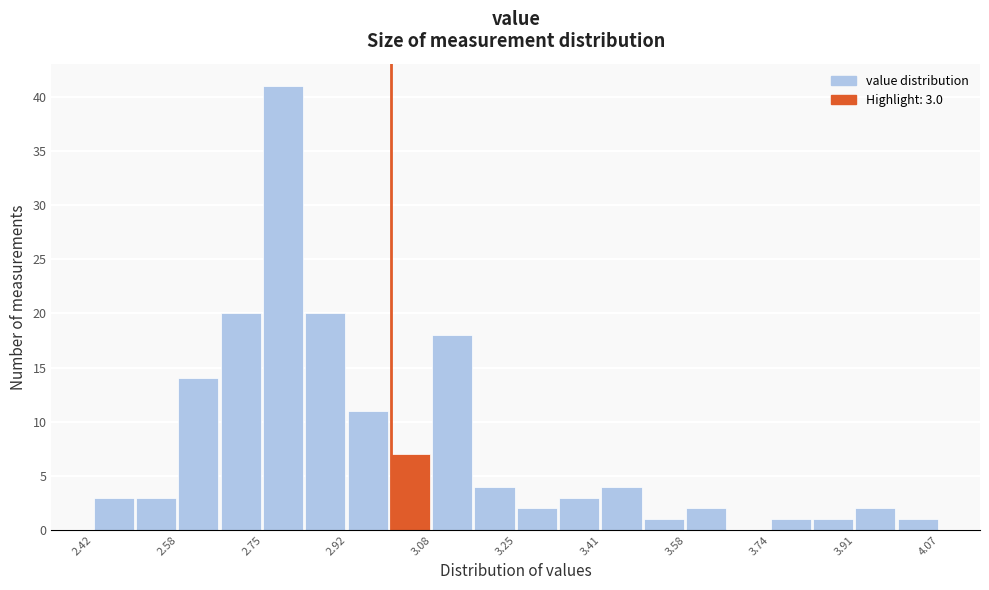

Over which range of the x-axis is the bar tallest?

2.76 to 2.84